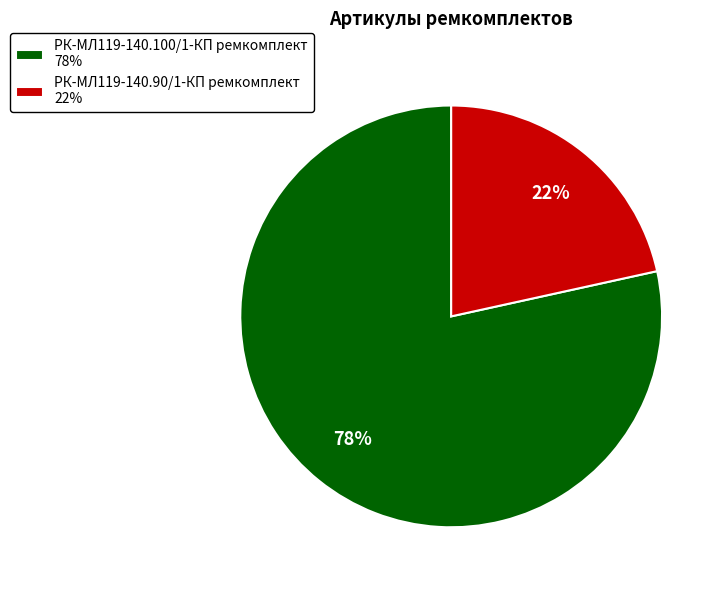

What percentage is the РК-МЛ119-140.90/1-КП ремкомплект slice, to the nearest percent?

22%